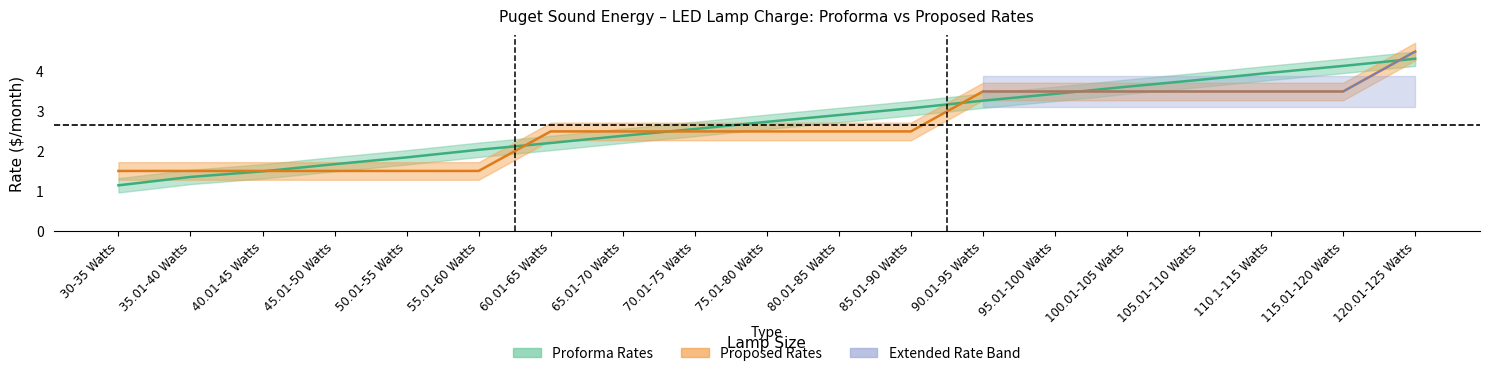

After their last crossing, which series has the higher values: proforma or proposed?

proposed